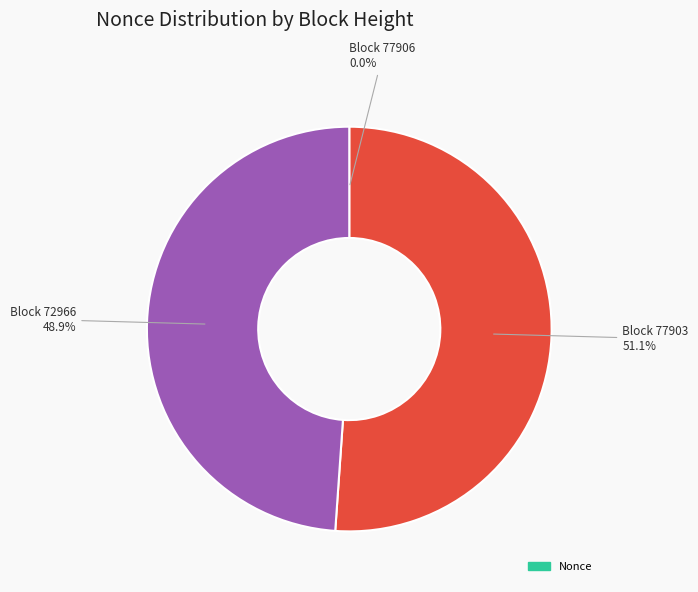

Is there a majority slice in this chart?

Yes